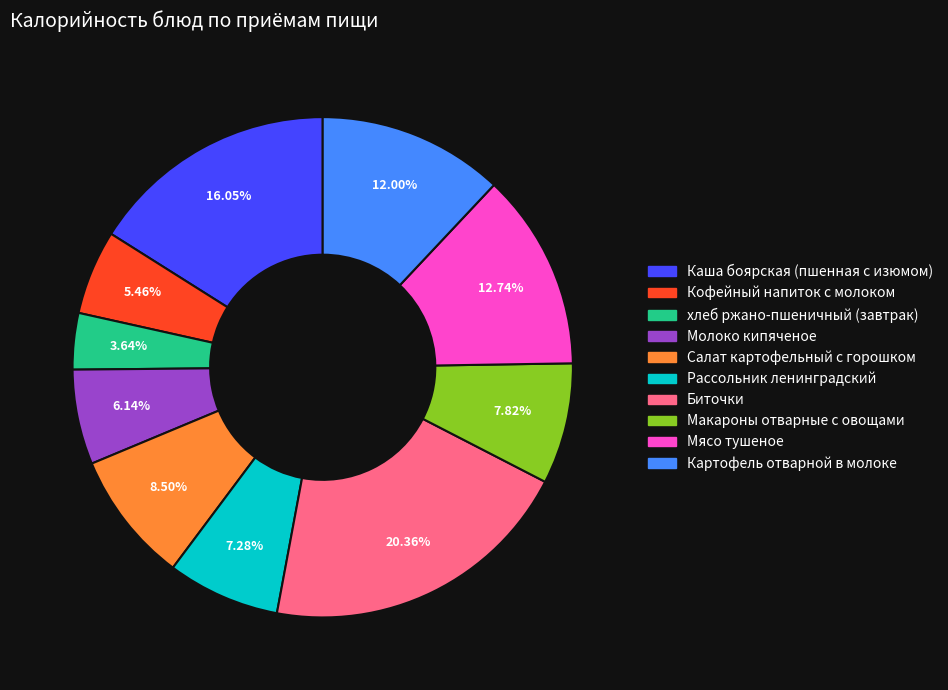

Is it true that хлеб ржано-пшеничный (завтрак) is 14% of the pie?

False